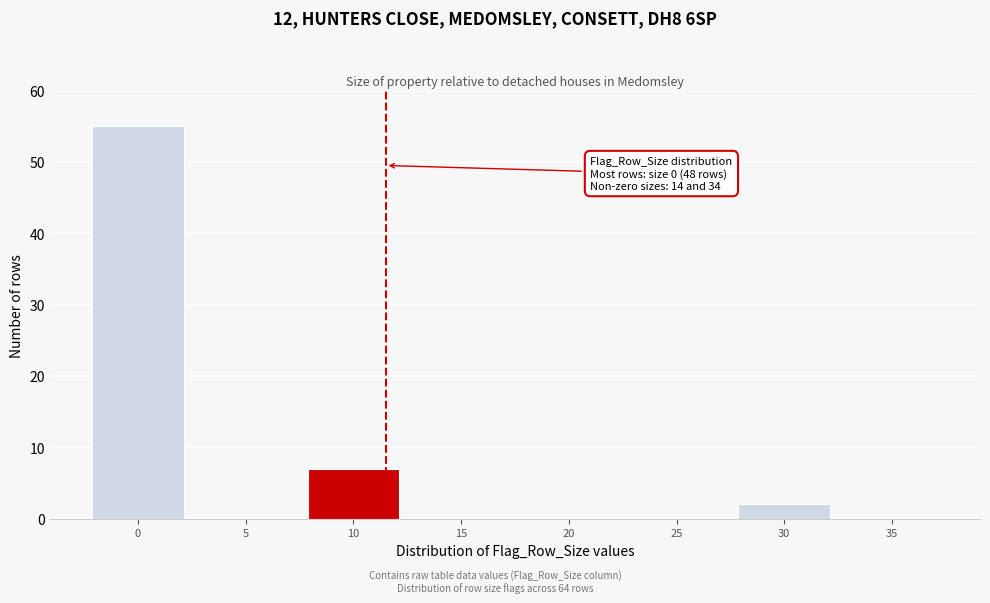

Reading left to right, list all the values displayed in this chart.

0=55	5=0	10=7	15=0	20=0	25=0	30=2	35=0